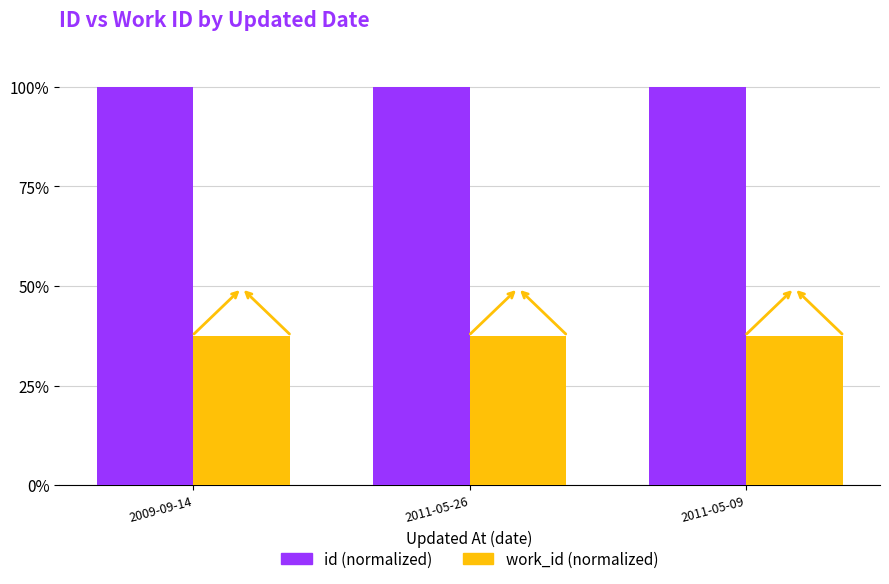

Is the value of id (normalized) at 2009-09-14 greater than the value of work_id (normalized) at 2011-05-09?

Yes